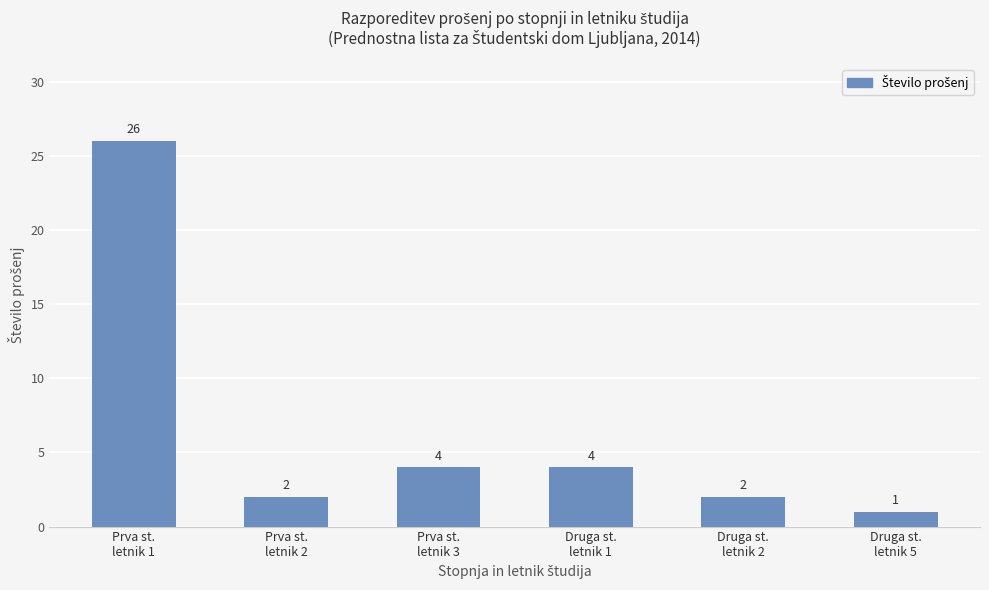

What is the label of the 4th bar from the left?

Druga st.
letnik 1